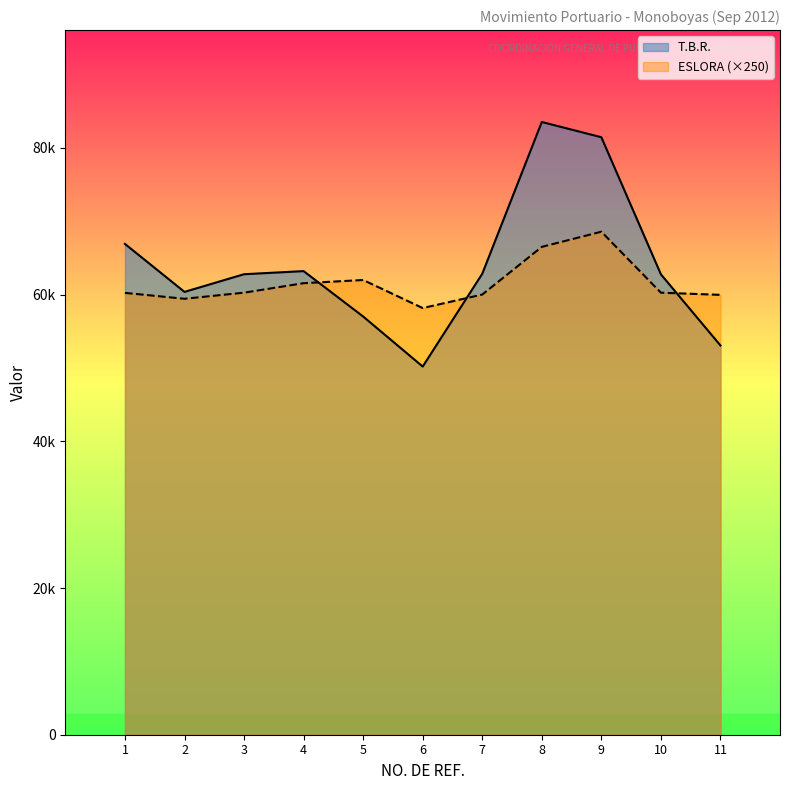

The value of T.B.R. at 1 is 66919.0. True or false?

True